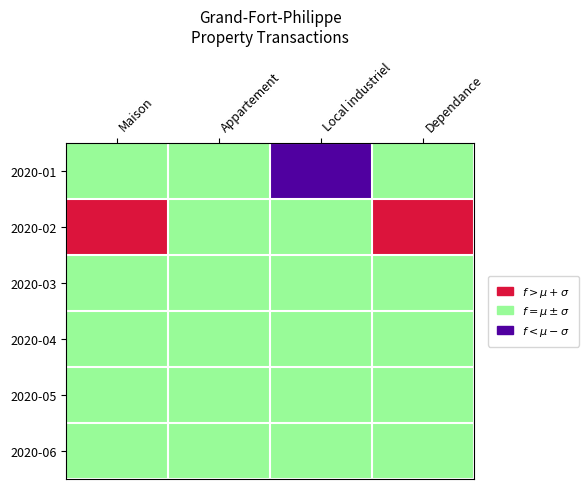

What is the average value of the Maison series?

114849.3